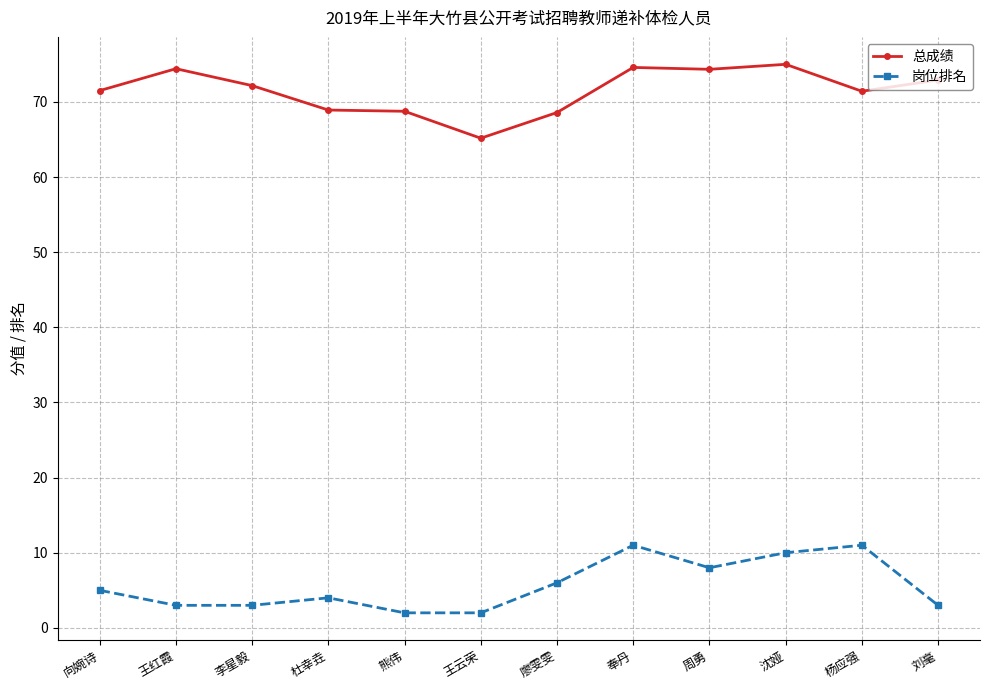

What is the lowest value of the 总成绩 series?

65.2